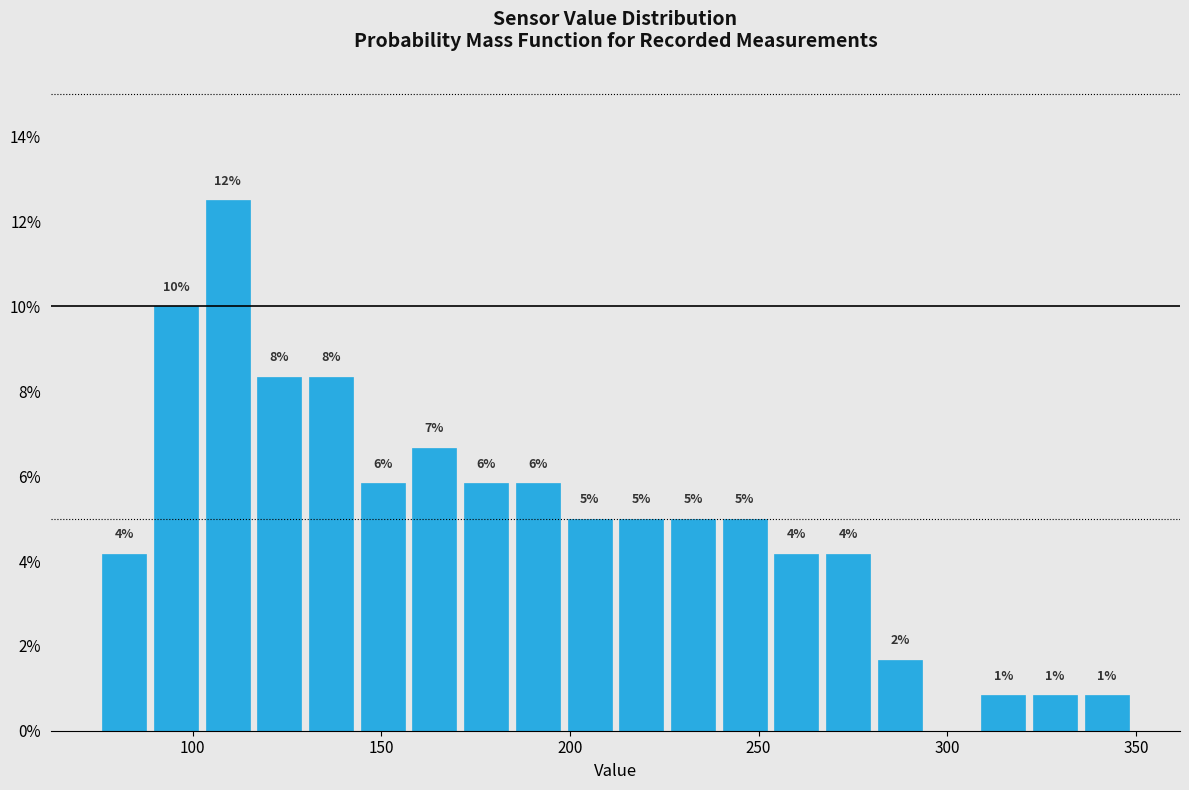

Read against the x-axis, roughly where is the centre of the tallest bar?

110